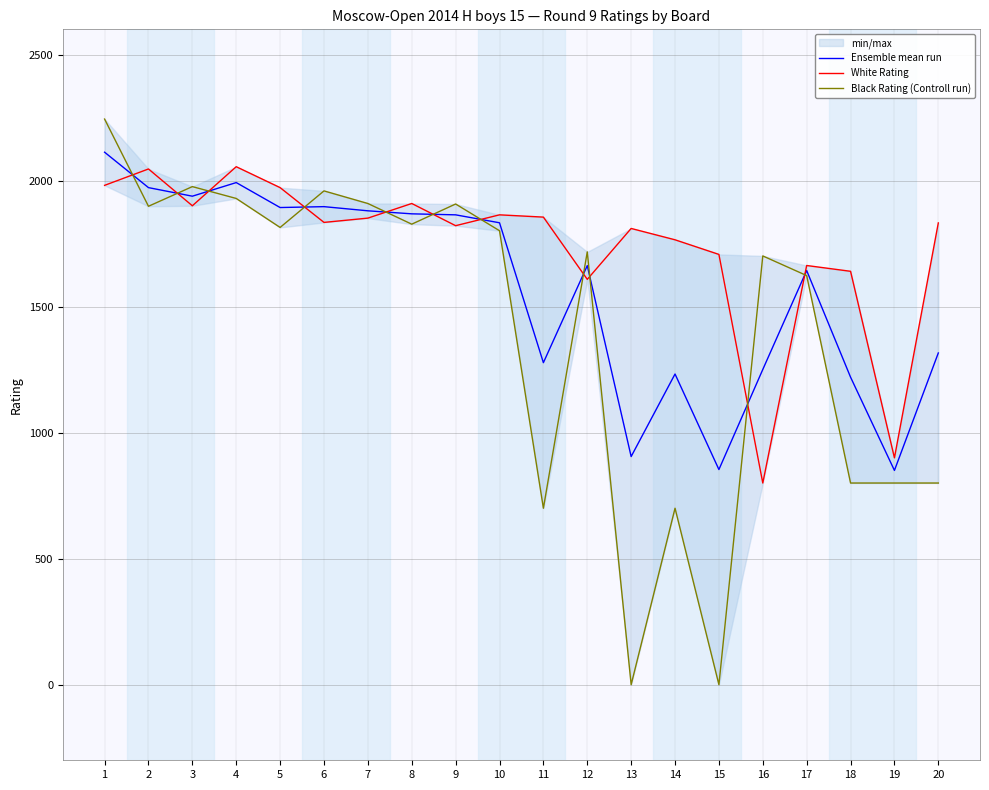

The value of Ensemble mean run at 16 is 1667.0. True or false?

False